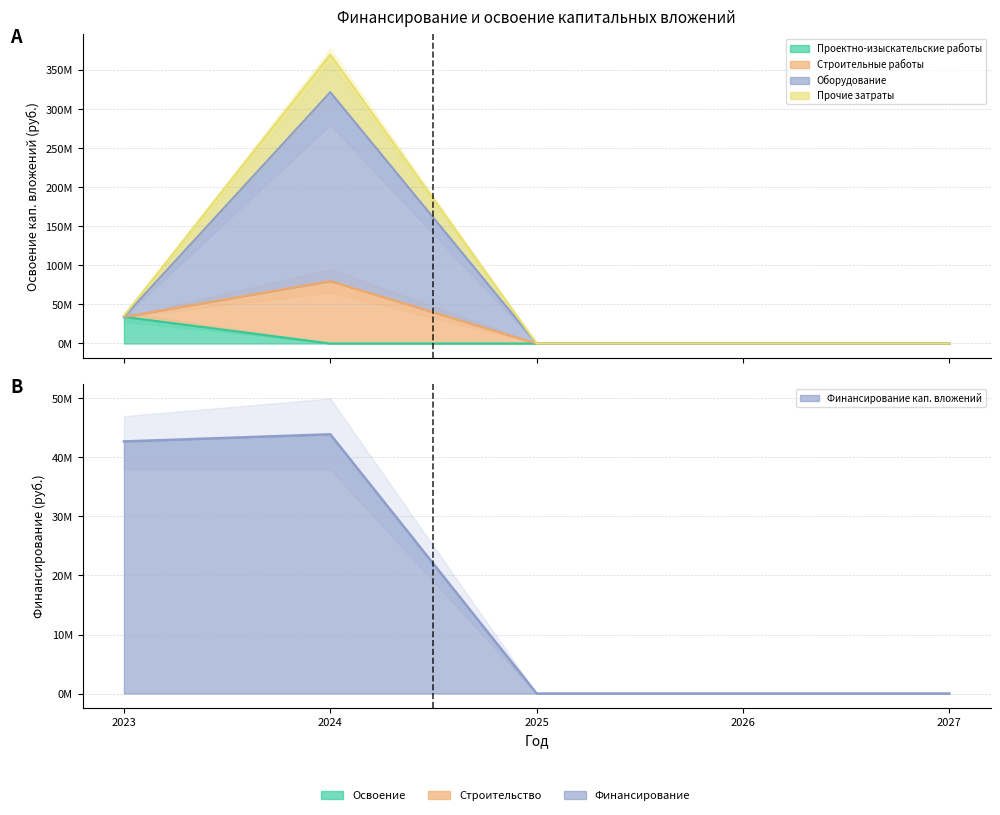

At which category does the chart reach its minimum across all series?

2024